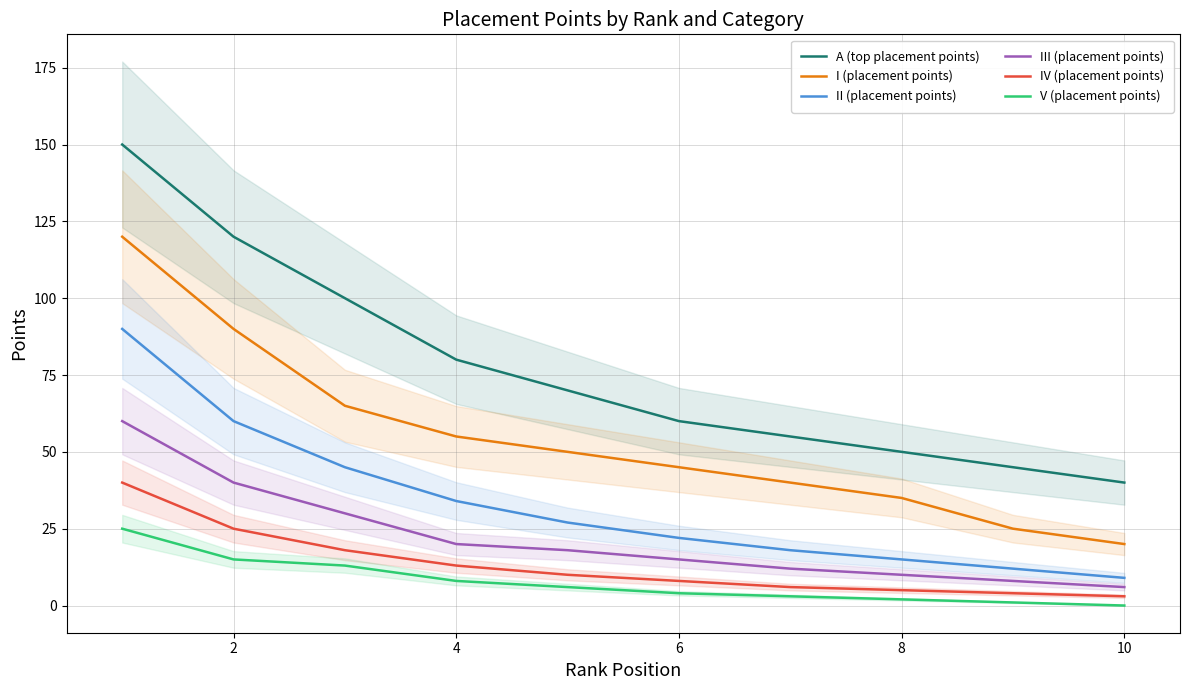

Which series has the widest spread of Y values?

A (top placement points)